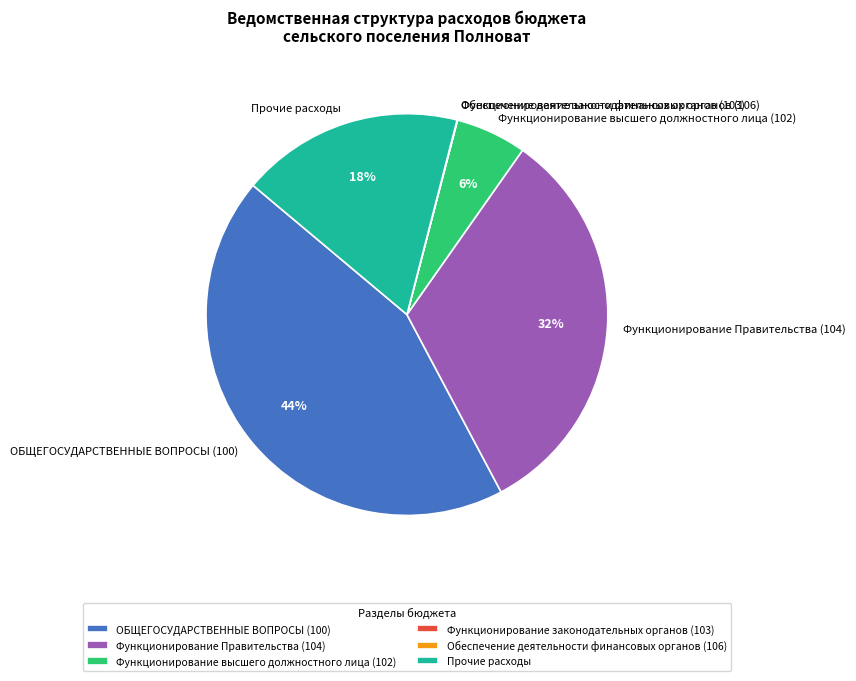

To the nearest percent, what is the difference between the Прочие расходы and ОБЩЕГОСУДАРСТВЕННЫЕ ВОПРОСЫ (100) slice percentages?

26%